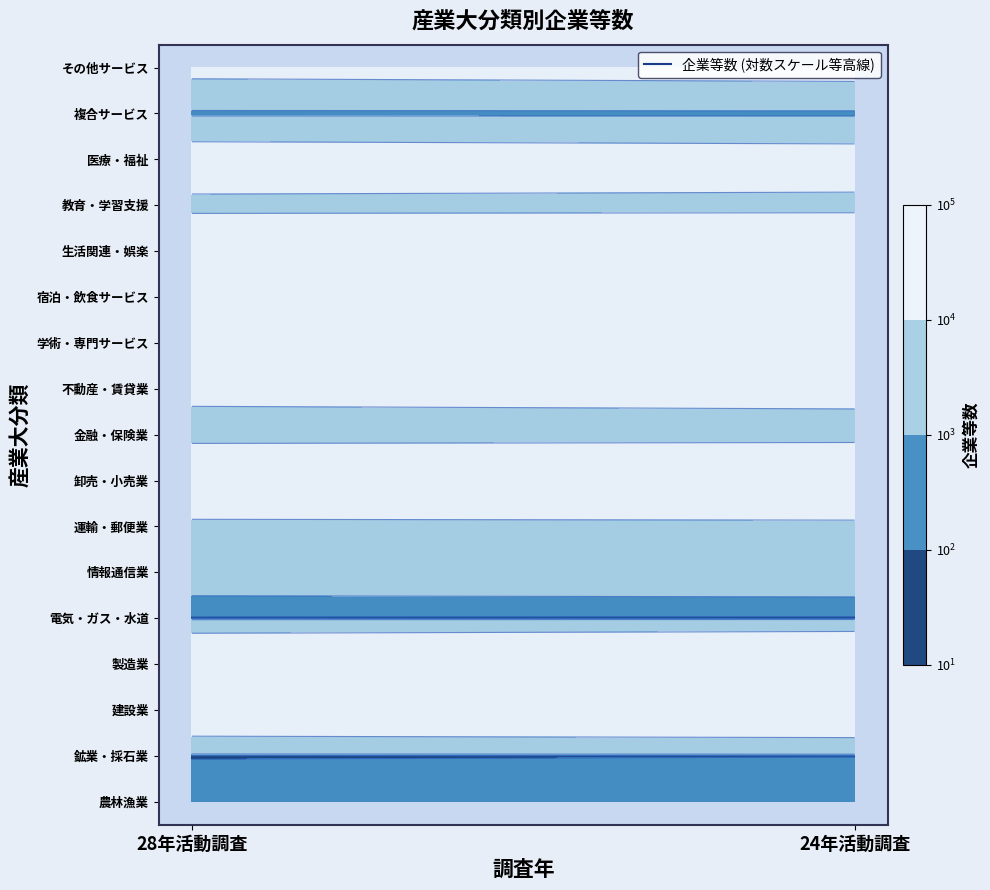

Which category has the lowest value across all series?

24年活動調査